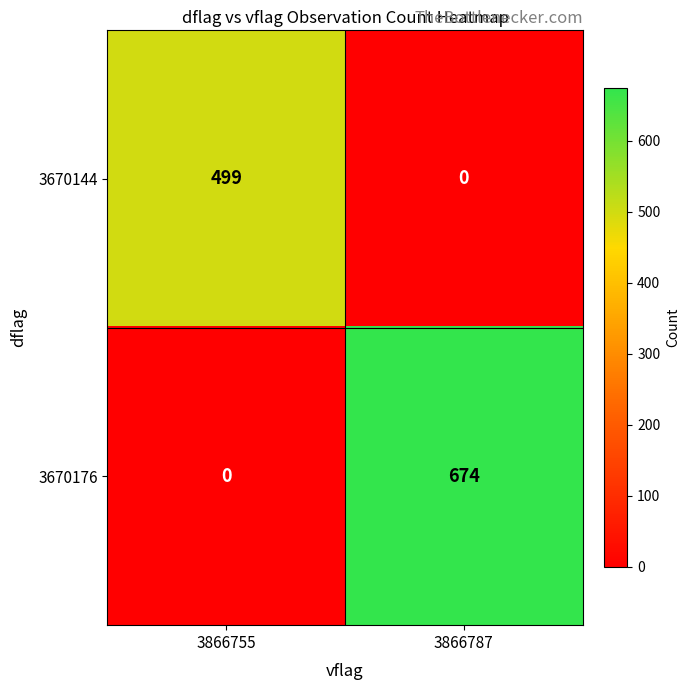

At 3866787, list the series in order from smallest to largest.

3670144, 3670176